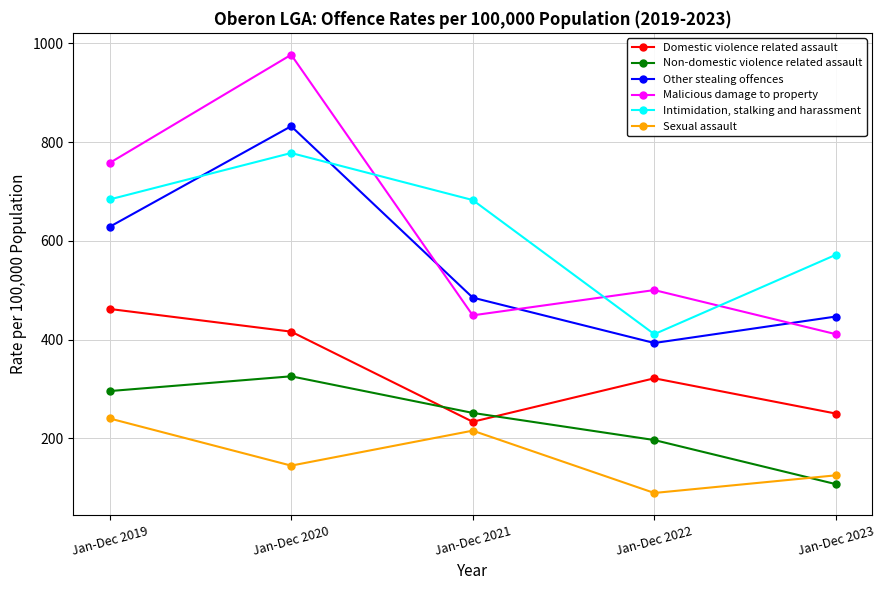

True or false: Intimidation, stalking and harassment has more than 0 points higher than both neighbors.

True